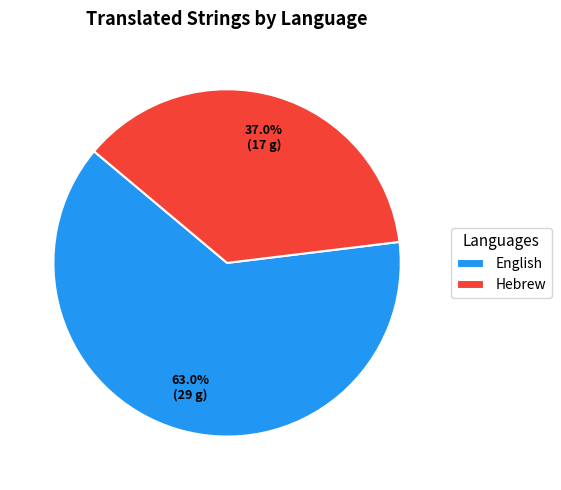

To the nearest percent, what percentage of the pie is Hebrew?

37%